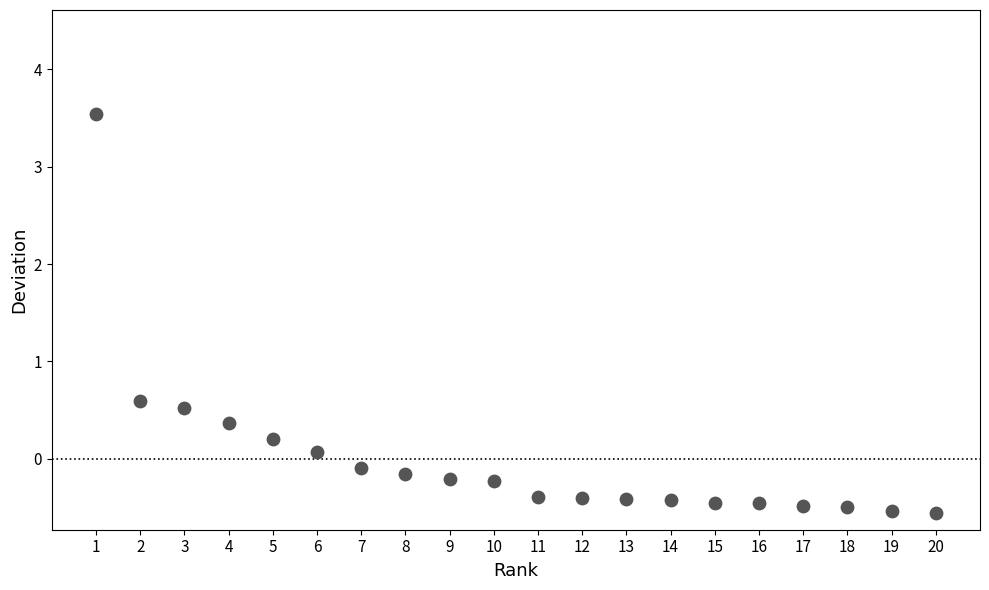

What Y value in the scatter plot is closest to 1?

0.6